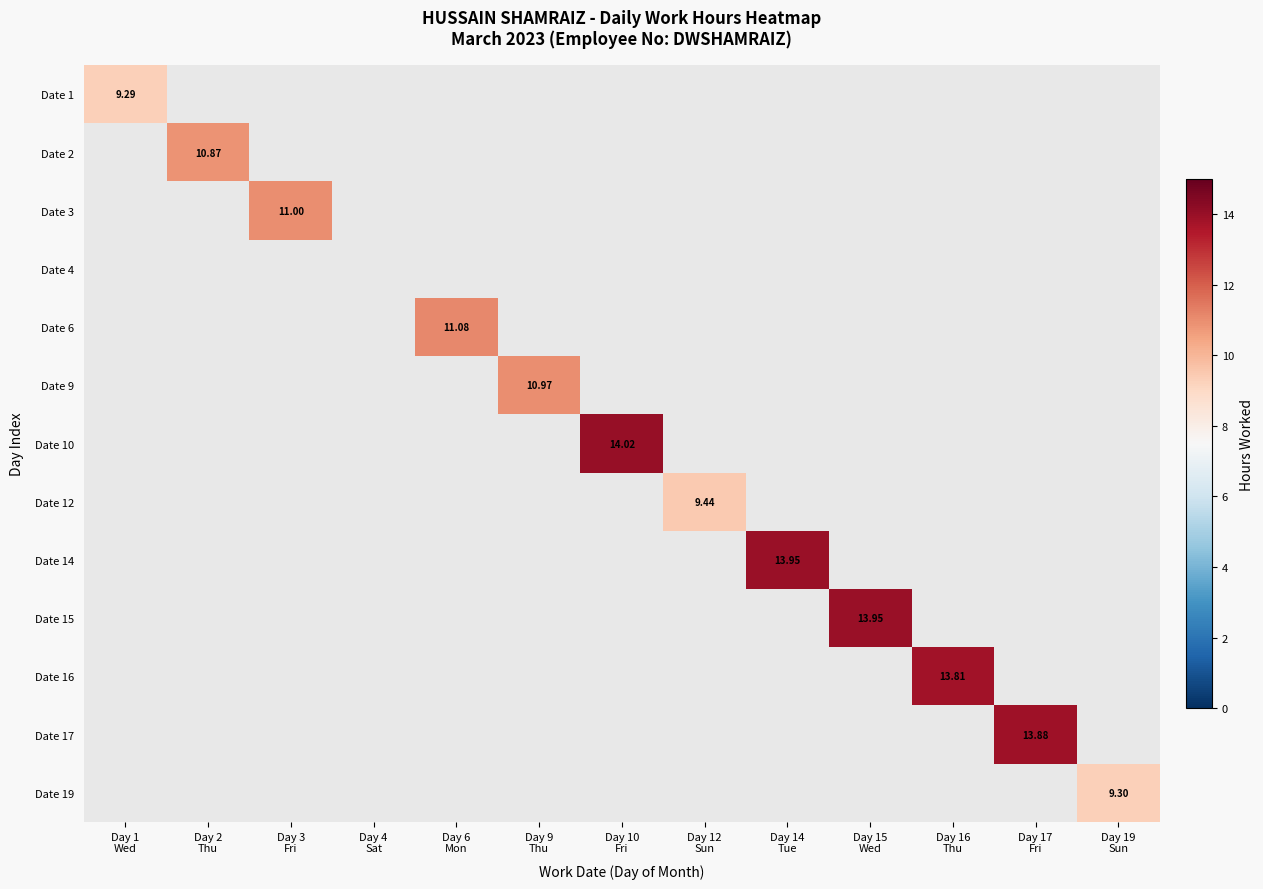

At how many categories does at least one series exceed 11?

6